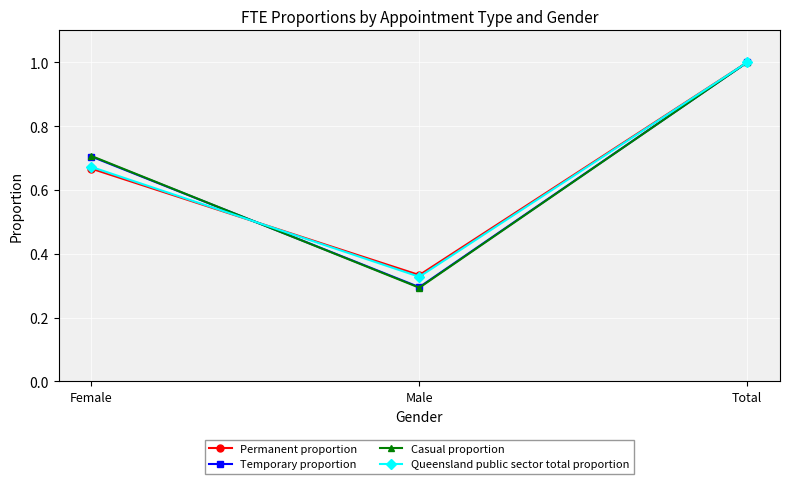

What is the label of the 3rd point from the right?

Female